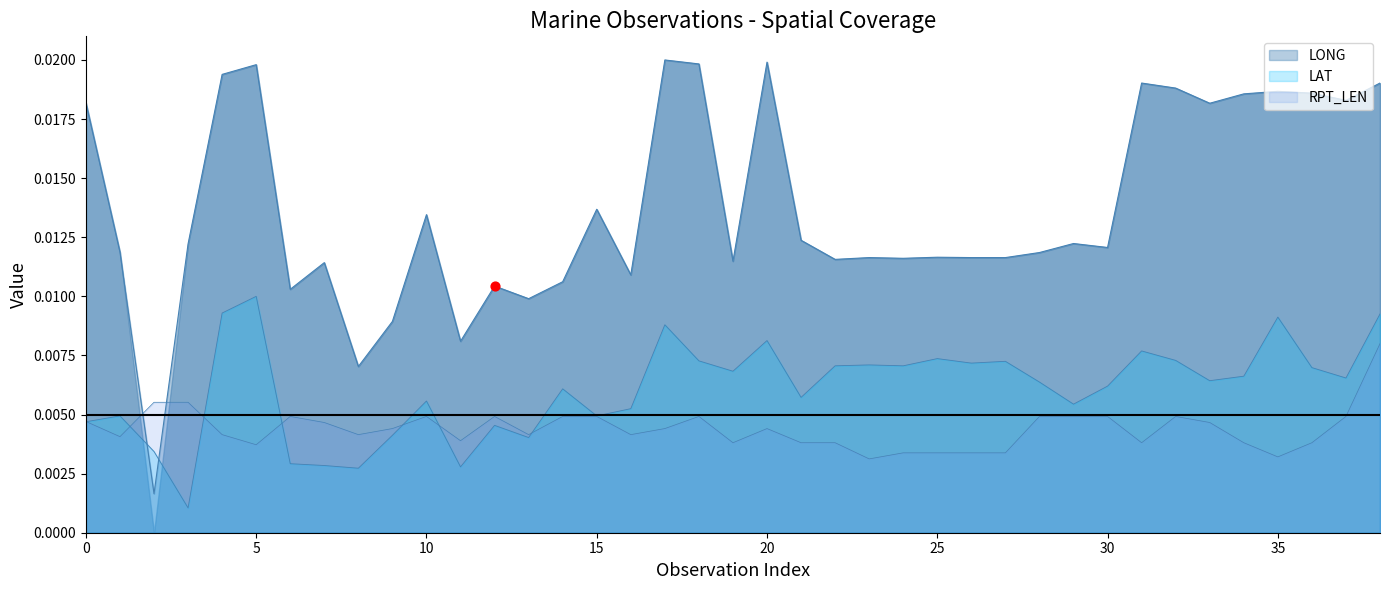

What are all the series names shown in the legend?

LONG, LAT, RPT_LEN